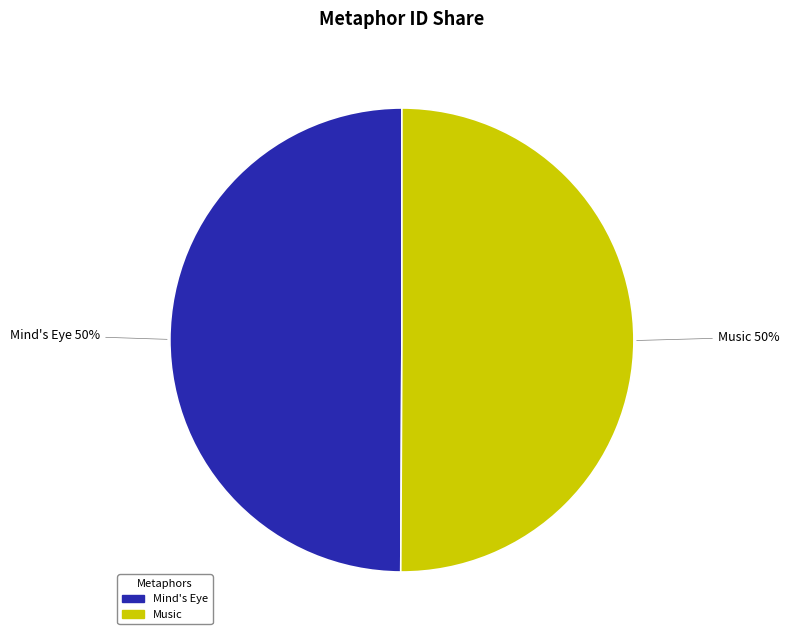

The Mind's Eye slice represents 37% of the pie. True or false?

False